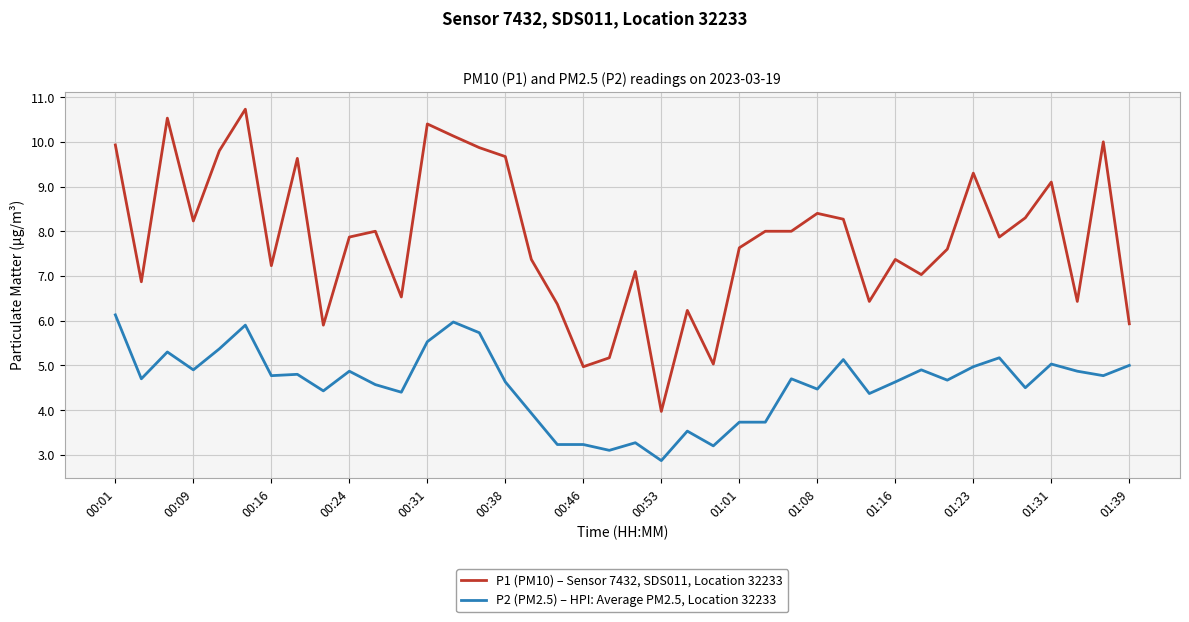

What is the difference between the second highest and second lowest values in the P2 (PM2.5) – HPI: Average PM2.5, Location 32233 series?

2.9